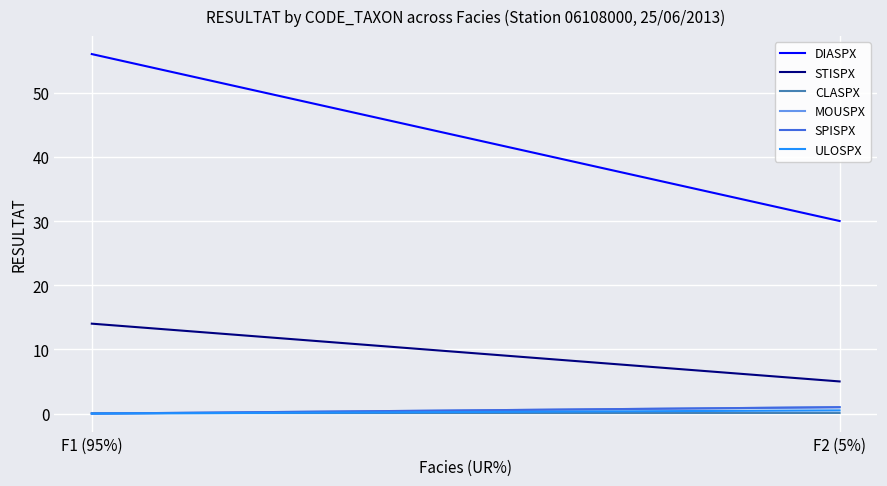

Which category has the lowest value in the MOUSPX series?

F1 (95%)